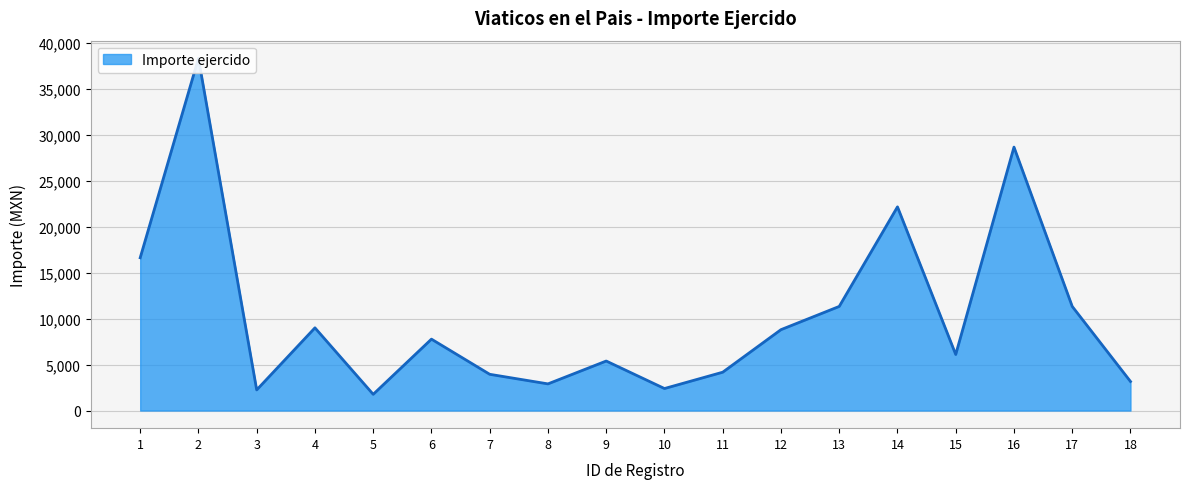

Rank the categories by value from highest to lowest.

2, 16, 14, 1, 13, 17, 4, 12, 6, 15, 9, 11, 7, 18, 8, 10, 3, 5